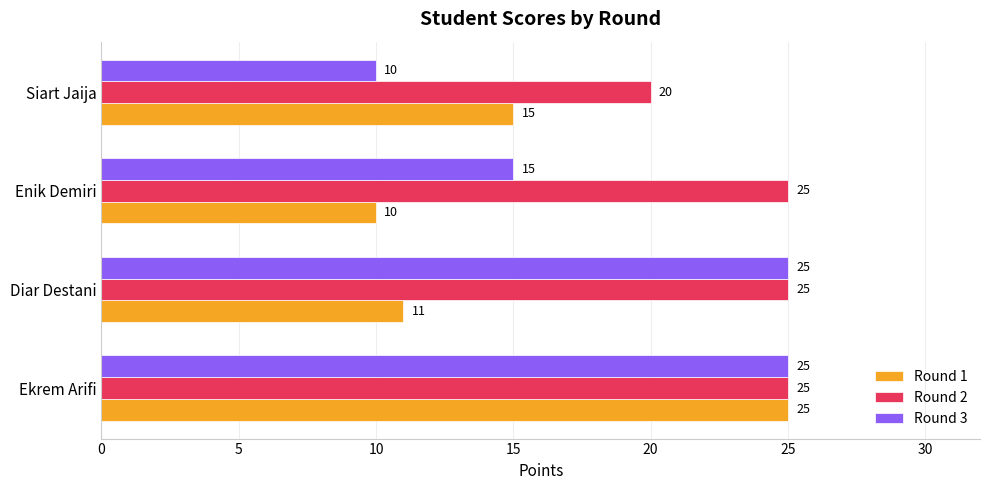

What are all the series names shown in the legend?

Round 1, Round 2, Round 3